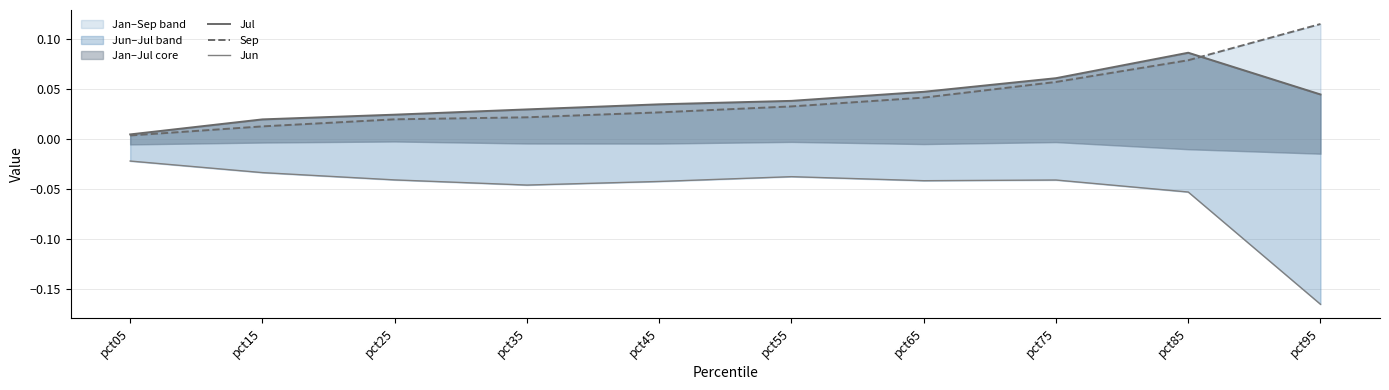

Reading left to right, list all the values displayed in this chart.

Jul: pct05=0.0	pct15=0.0	pct25=0.0	pct35=0.0	pct45=0.0	pct55=0.0	pct65=0.0	pct75=0.1	pct85=0.1	pct95=0.0
Sep: pct05=0.0	pct15=0.0	pct25=0.0	pct35=0.0	pct45=0.0	pct55=0.0	pct65=0.0	pct75=0.1	pct85=0.1	pct95=0.1
Jun: pct05=-0.0	pct15=-0.0	pct25=-0.0	pct35=-0.0	pct45=-0.0	pct55=-0.0	pct65=-0.0	pct75=-0.0	pct85=-0.1	pct95=-0.2